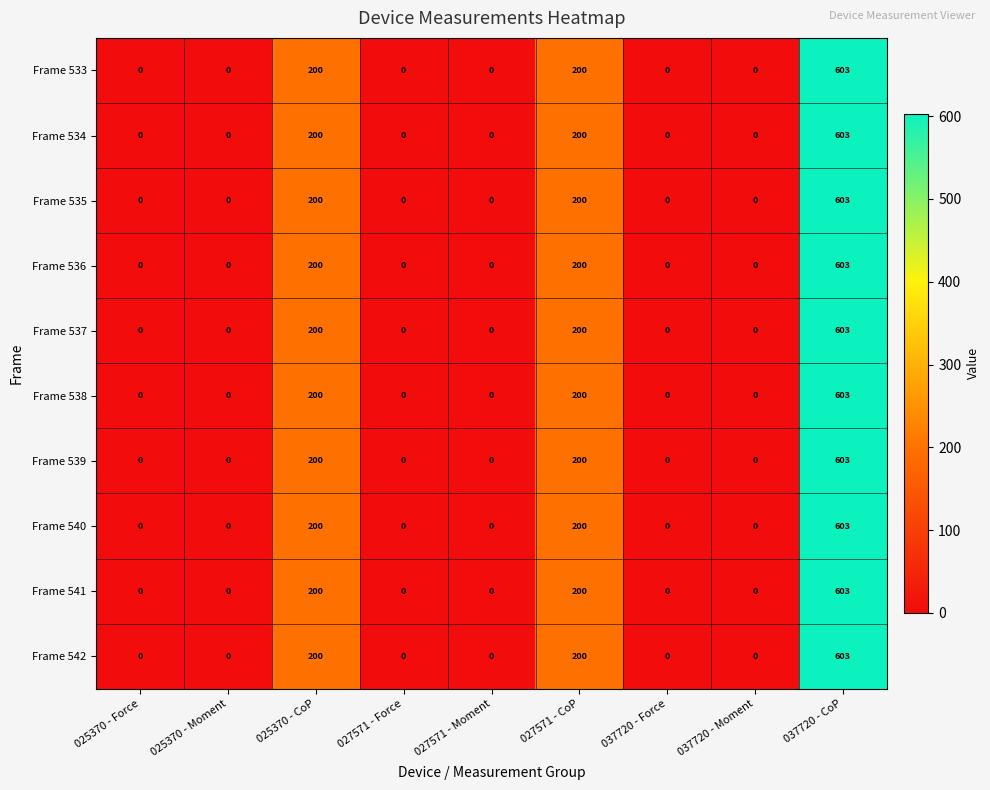

What is the average value of the Frame 536 series?

111